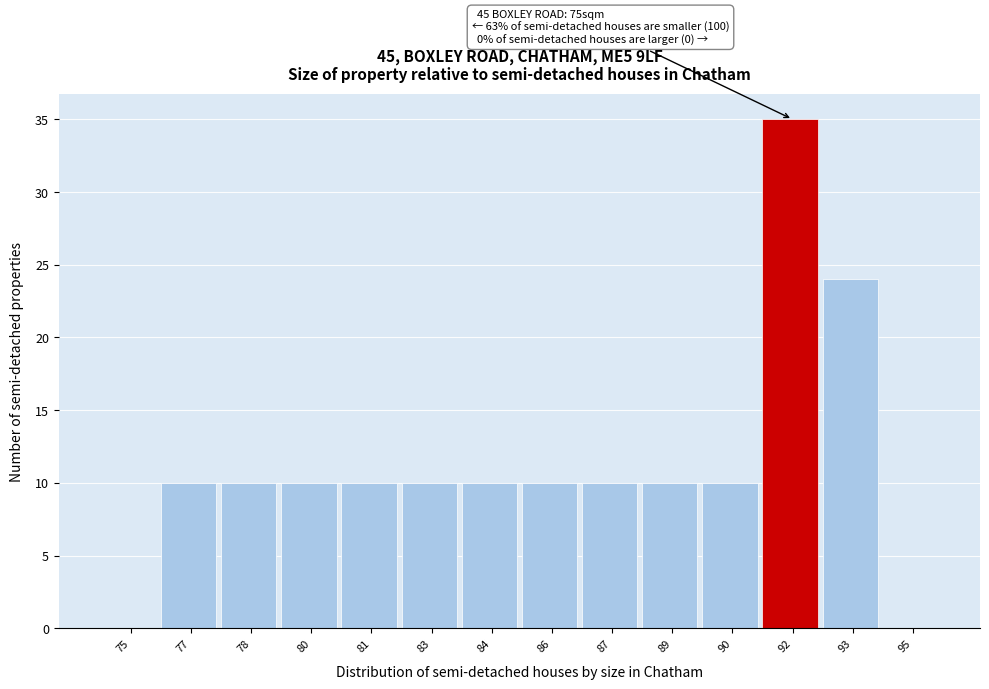

Reading right to left, list all the values displayed in this chart.

95=0	93=24	92=35	90=10	89=10	87=10	86=10	84=10	83=10	81=10	80=10	78=10	77=10	75=0